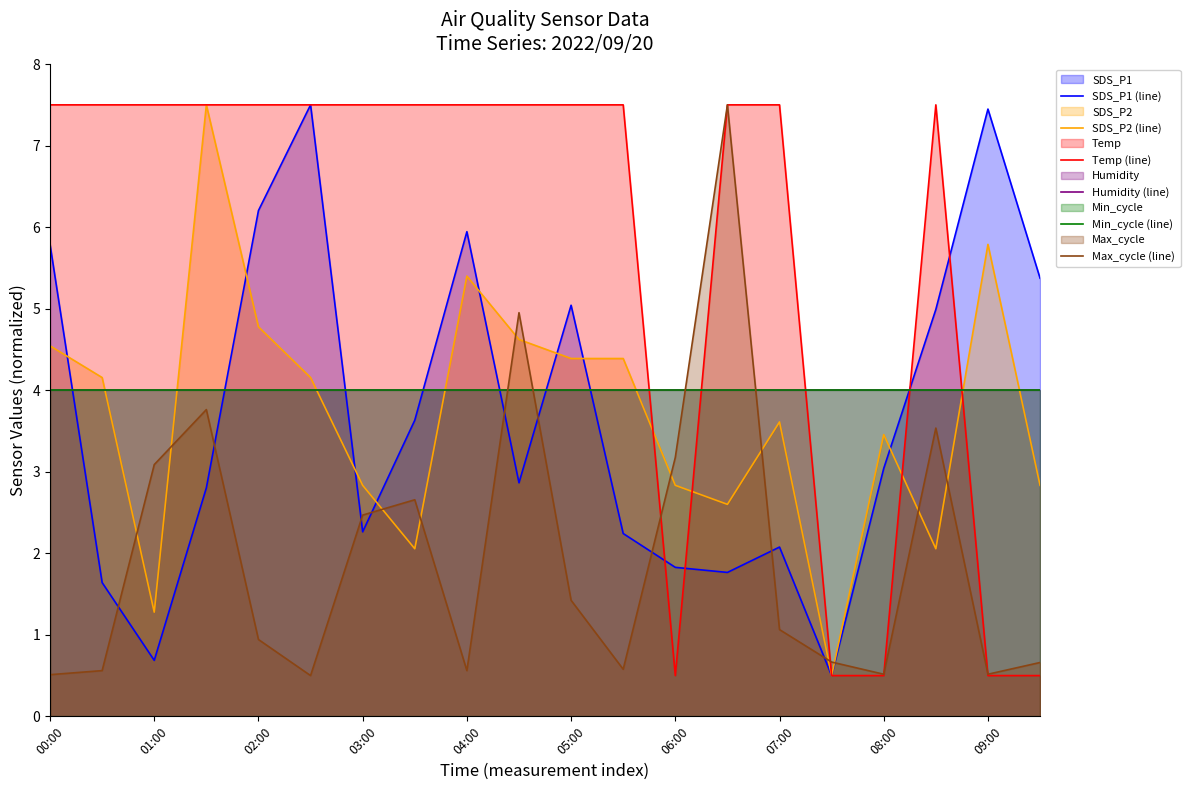

Between which two adjacent categories do SDS_P1 (line) and Min_cycle (line) first intersect?

00:00 and 01:00